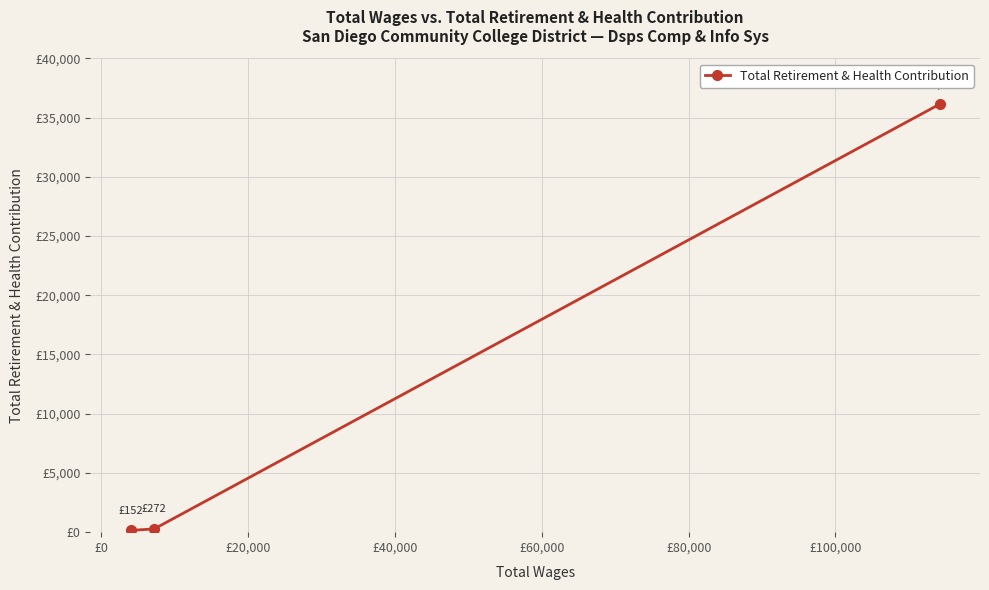

What is the sum of all values?

36544